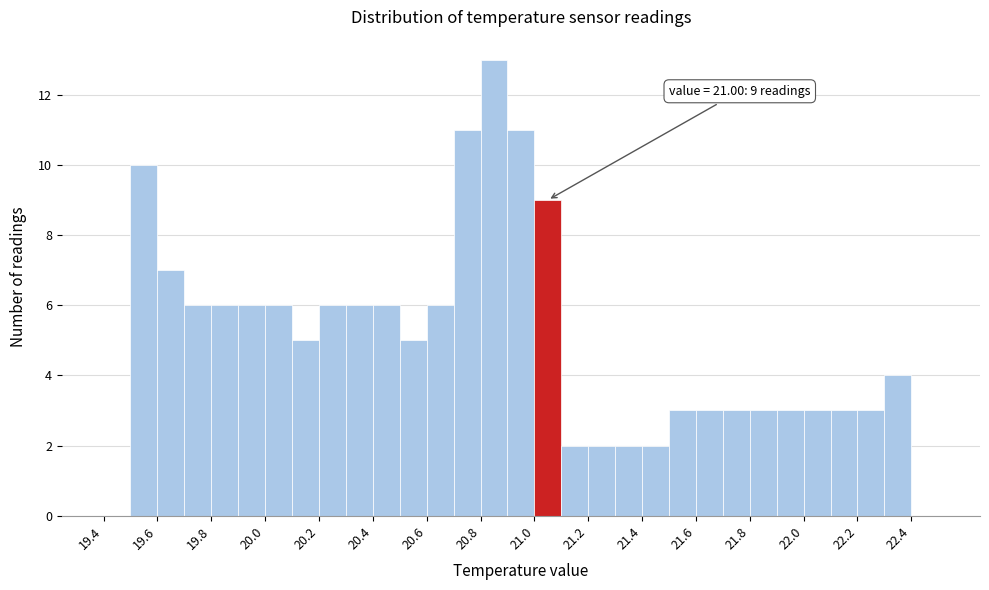

Which range on the x-axis has the tallest bar?

20.8 to 20.9